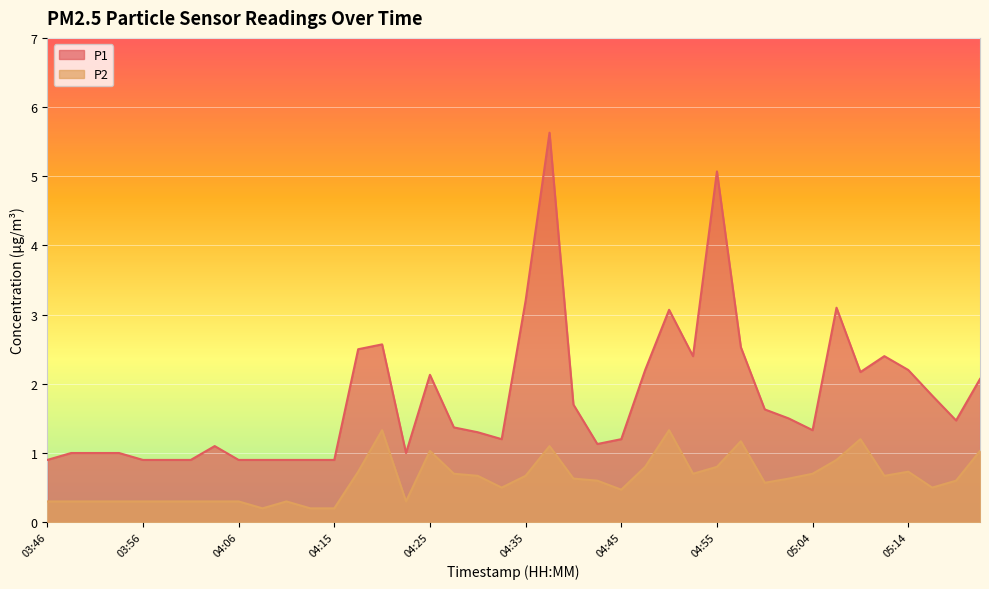

What is the value of the P2 point at the 26th from the left?

0.8